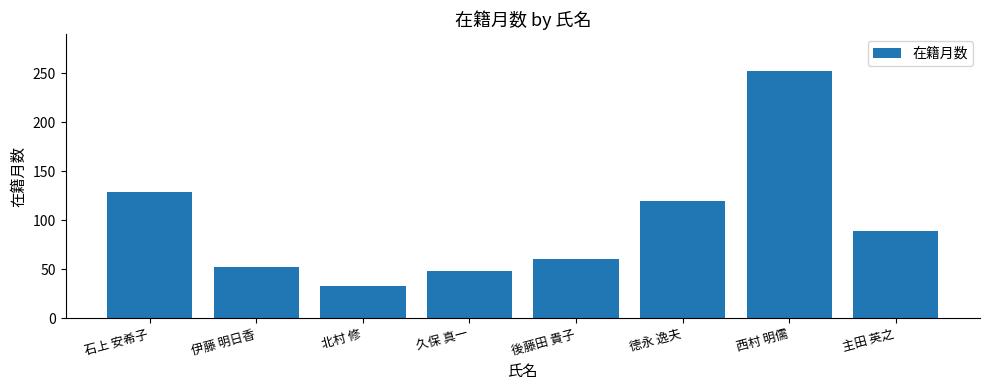

Rank the categories by value from highest to lowest.

西村 明儒, 石上 安希子, 徳永 逸夫, 主田 英之, 後藤田 貴子, 伊藤 明日香, 久保 真一, 北村 修